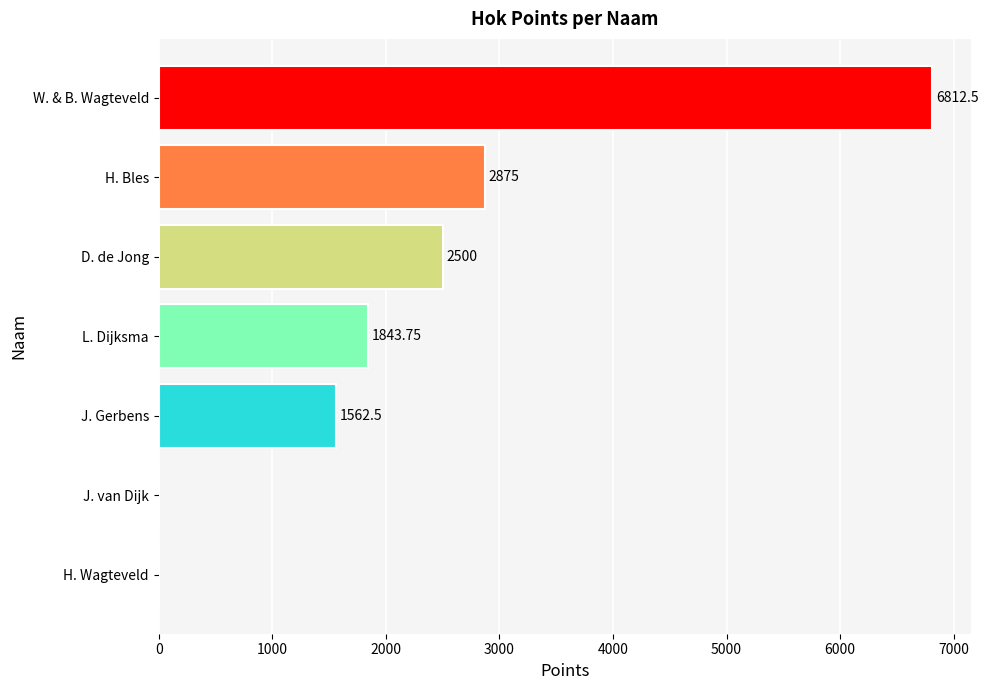

At which label is the value closest to 3406?

H. Bles